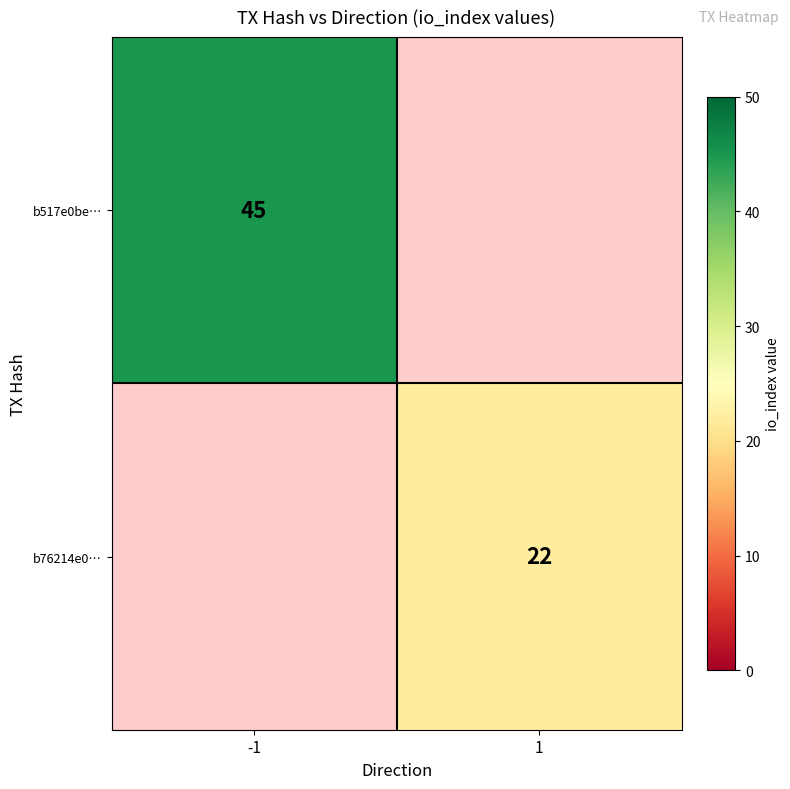

Is it true that b517e0be… equals 45 at -1?

True